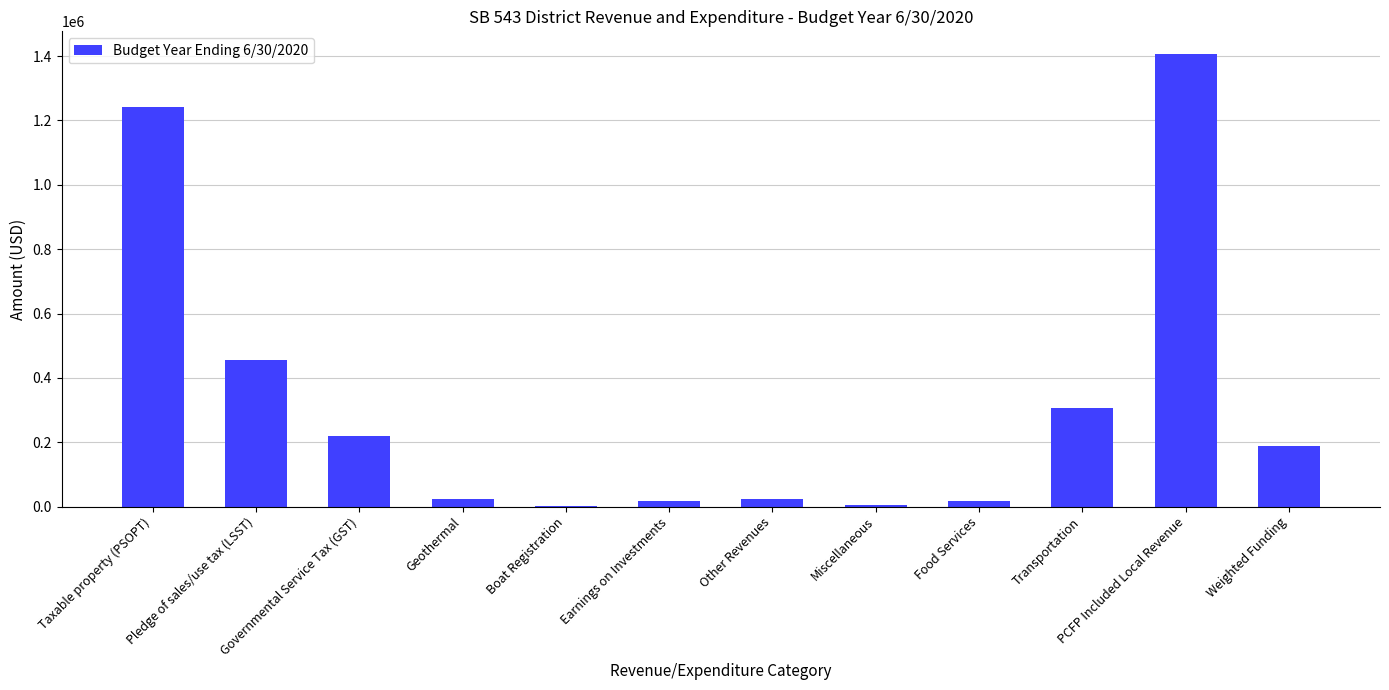

What is the sum of all values?

3908194